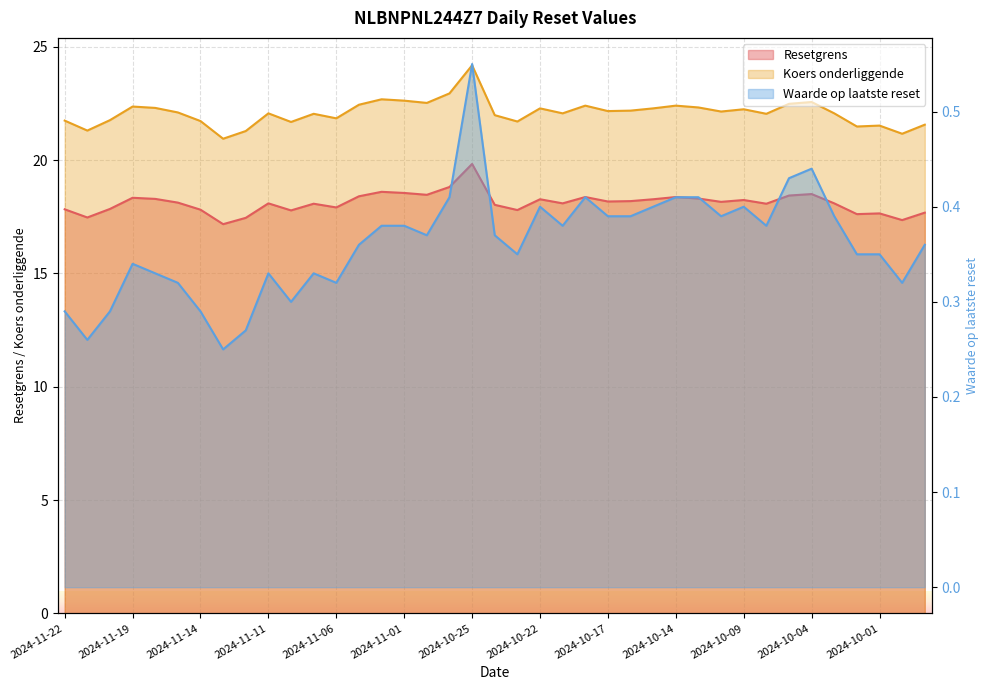

Rank the series by their maximum value, from lowest to highest.

Waarde op laatste reset, Resetgrens, Koers onderliggende